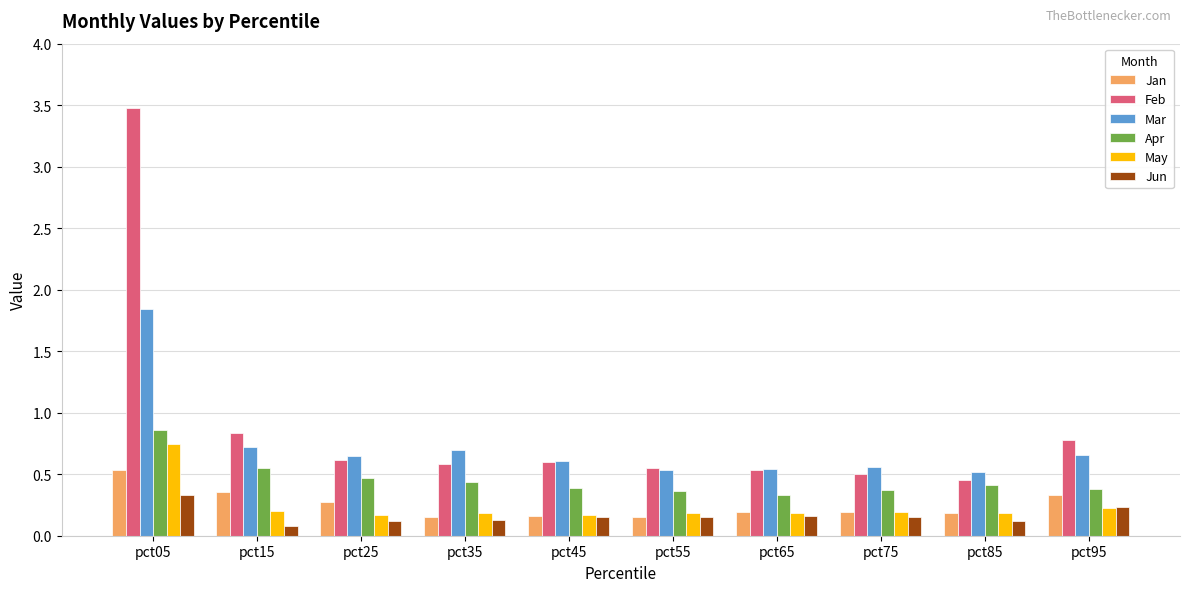

What is the difference between the maximum and minimum values in the Mar series?

1.3